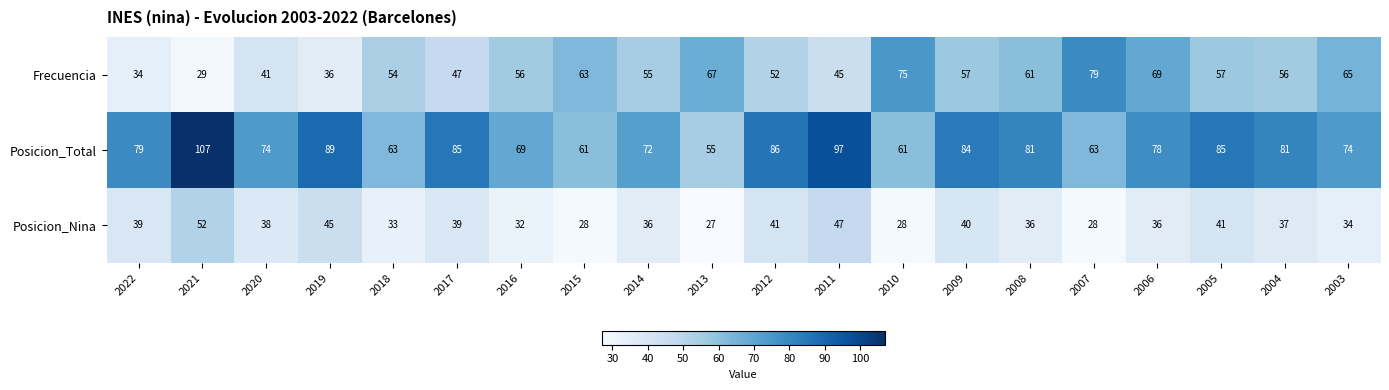

True or false: Posicion_Nina has a value of 28 at 2010.

True